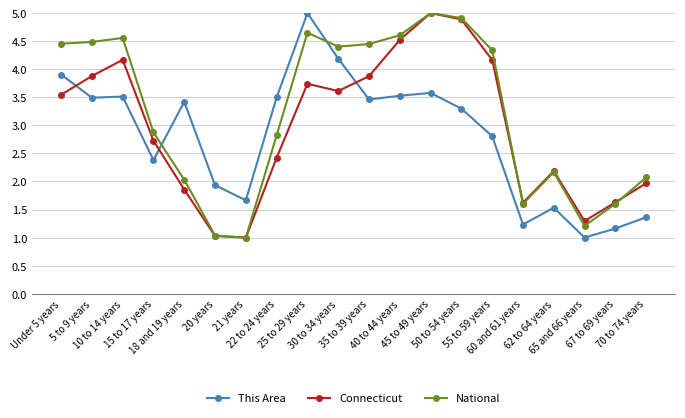

Where does the Connecticut series first go above 3?

Under 5 years